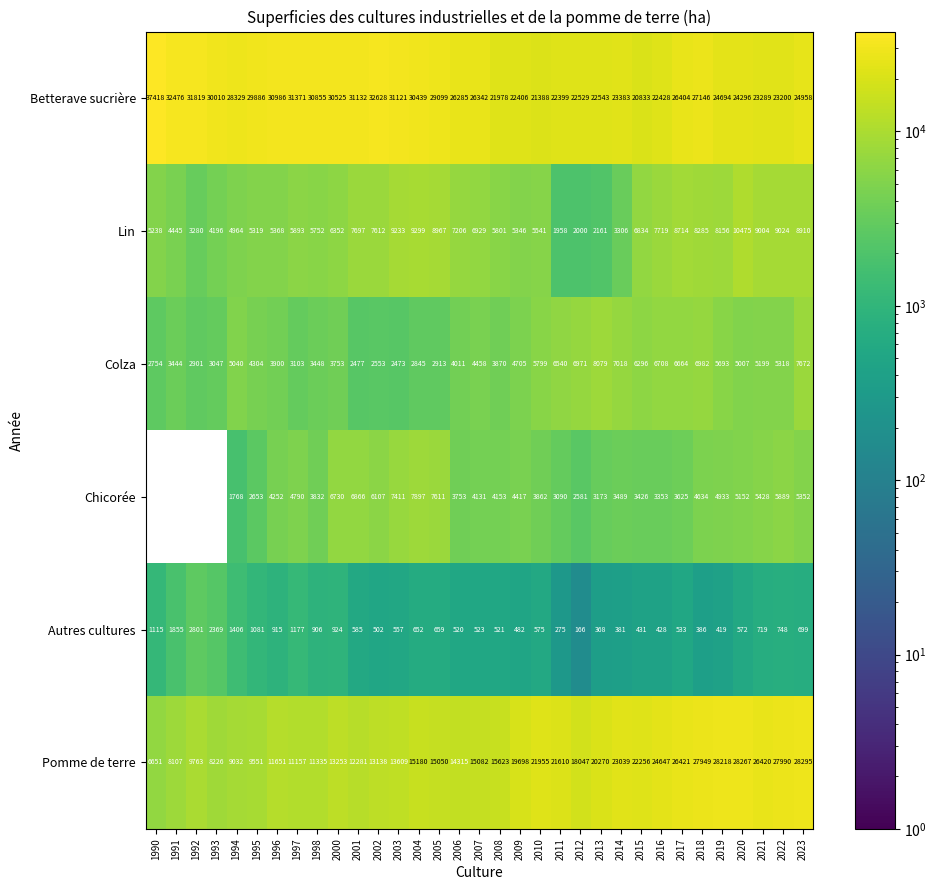

How many values in the Colza series are below 4458?

16